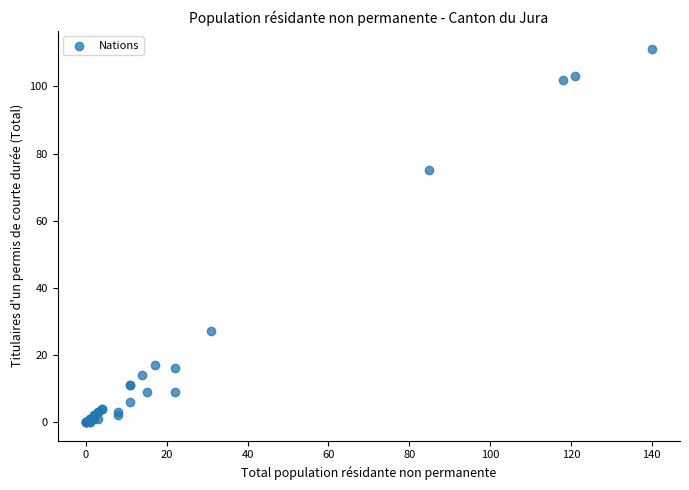

What Y value in the scatter plot is closest to 55?

75